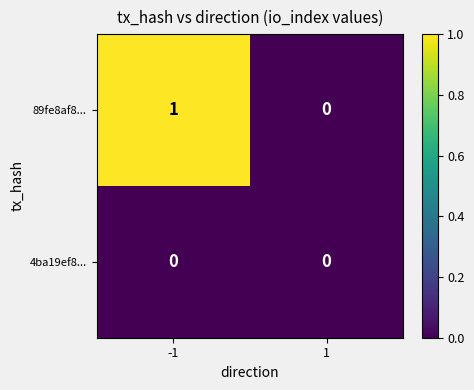

Which series changed the most between -1 and 1?

89fe8af8...